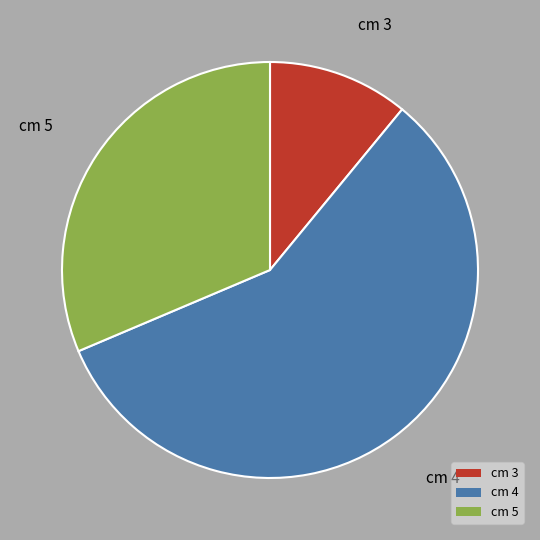

Do cm 4 and cm 3 together represent more than half of the pie?

Yes